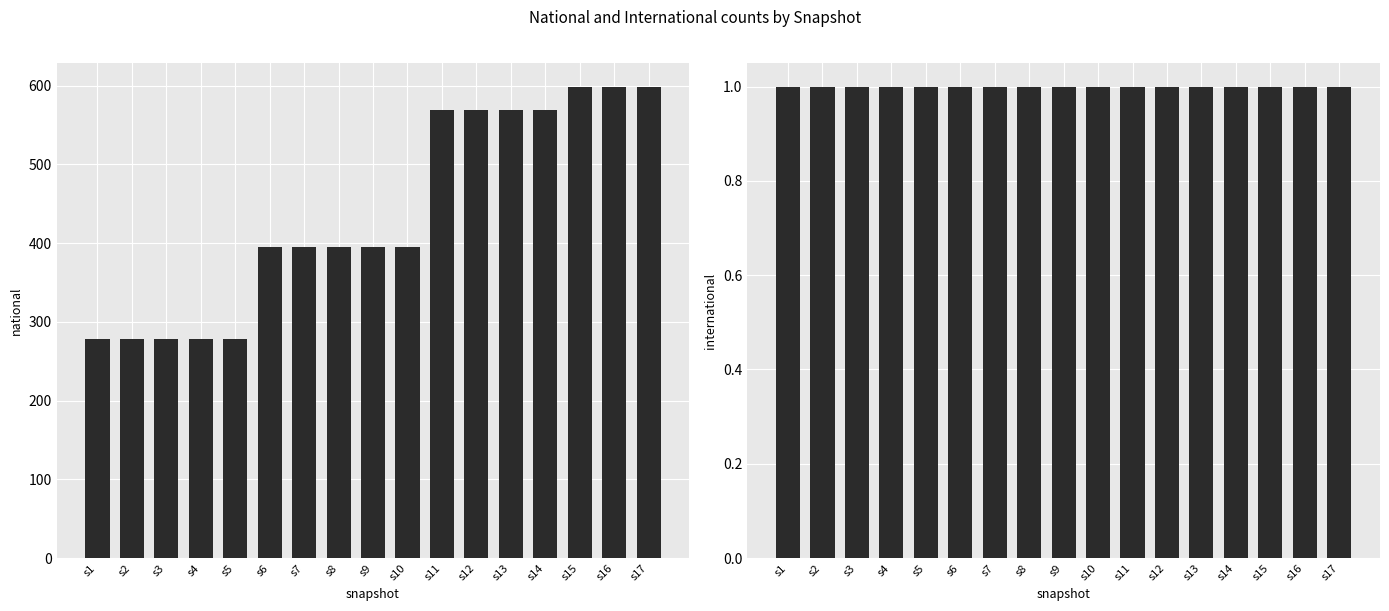

Reading left to right, transcribe all the data shown in this chart.

national: s1=278	s2=278	s3=278	s4=278	s5=278	s6=395	s7=395	s8=395	s9=395	s10=395	s11=569	s12=569	s13=569	s14=569	s15=599	s16=599	s17=599
international: s1=1	s2=1	s3=1	s4=1	s5=1	s6=1	s7=1	s8=1	s9=1	s10=1	s11=1	s12=1	s13=1	s14=1	s15=1	s16=1	s17=1